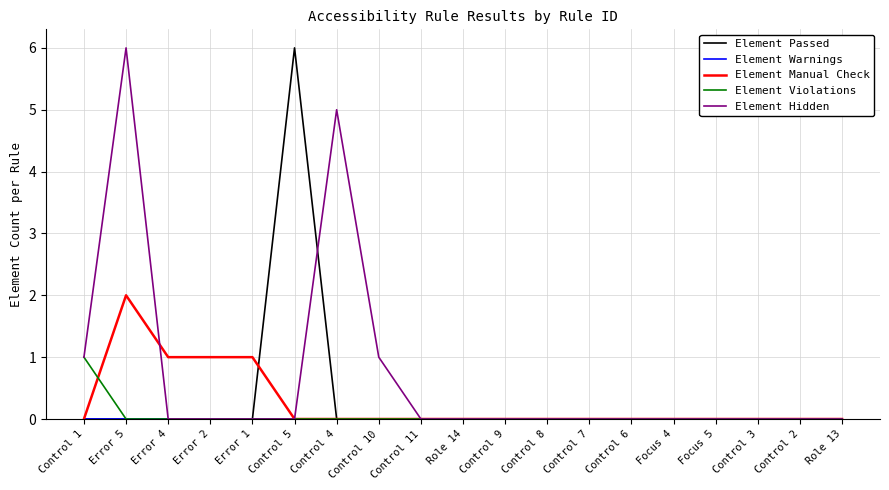

Is this an area chart (filled region under the line)?

No